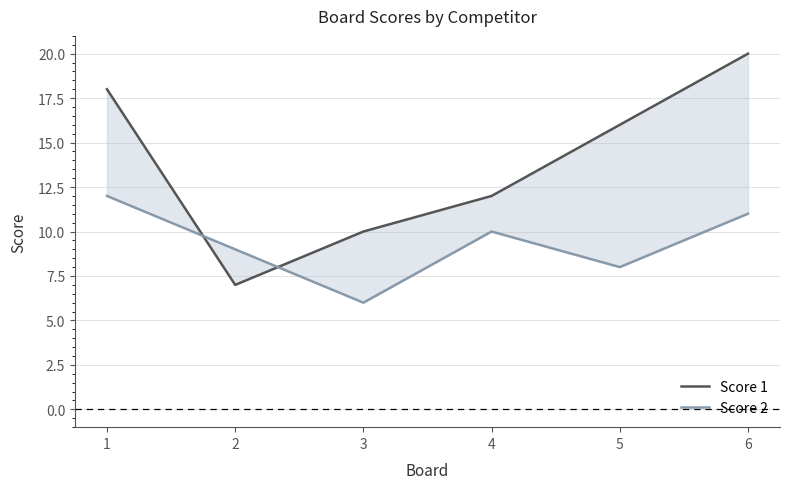

Which has a higher value, 4 or 2?

4